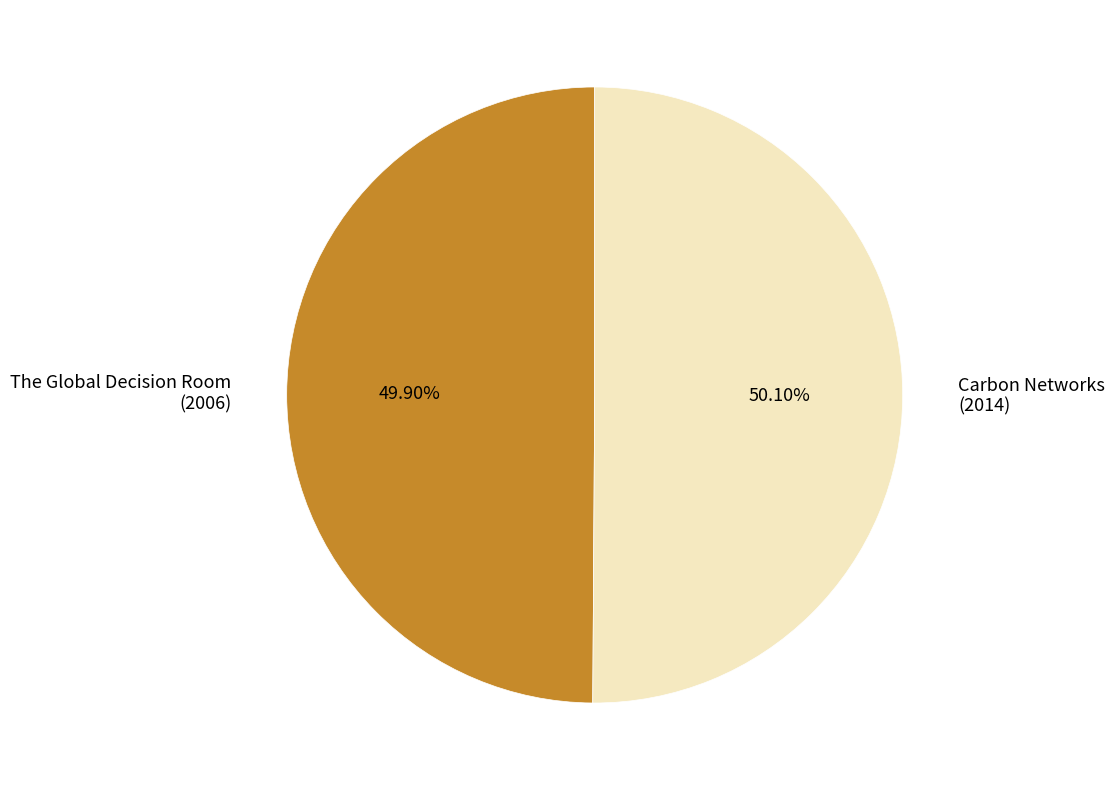

Combined, do The Global Decision Room (2006) and Carbon Networks (2014) account for over 50%?

Yes